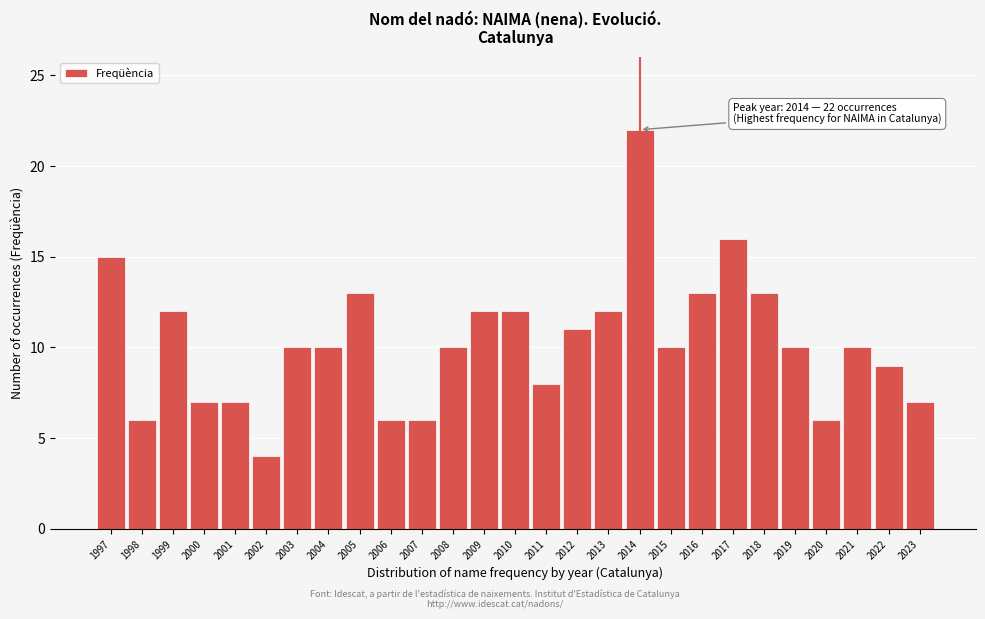

Reading right to left, what are all the values shown in this chart?

2023=7	2022=9	2021=10	2020=6	2019=10	2018=13	2017=16	2016=13	2015=10	2014=22	2013=12	2012=11	2011=8	2010=12	2009=12	2008=10	2007=6	2006=6	2005=13	2004=10	2003=10	2002=4	2001=7	2000=7	1999=12	1998=6	1997=15